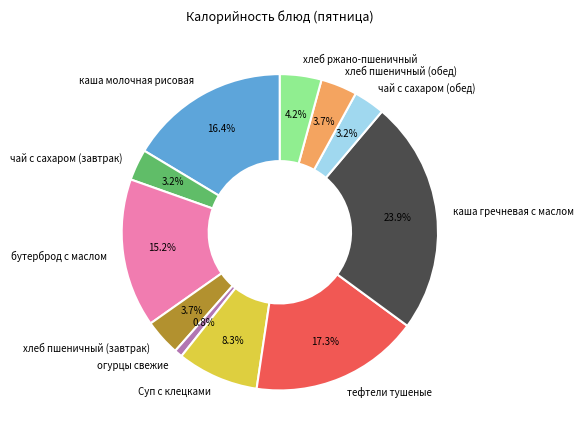

Approximately how many times larger is the value at Суп с клецками compared to чай с сахаром (завтрак)?

2.6